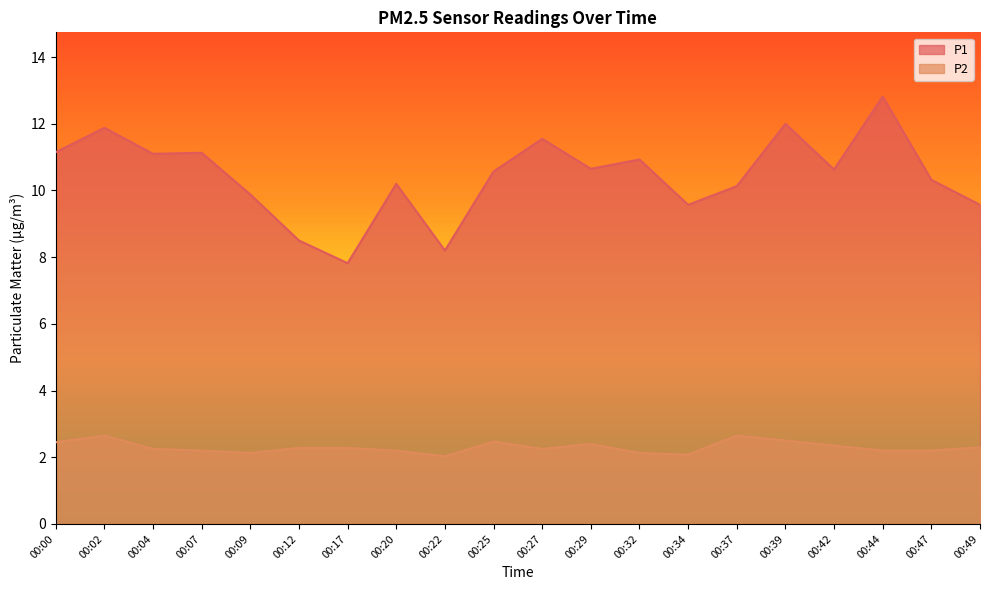

What is the minimum value for P2?

2.0